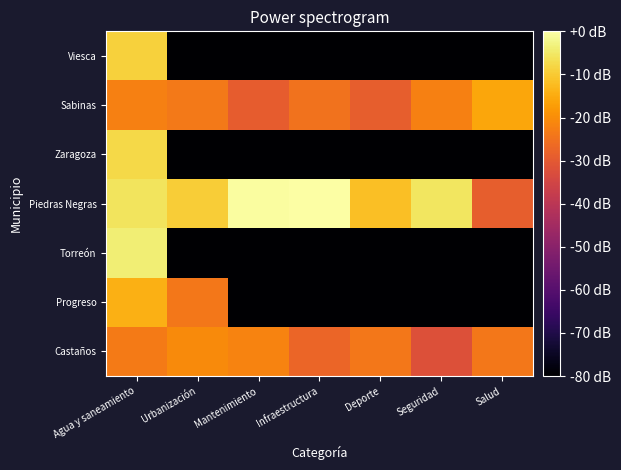

Reading right to left, list all the values displayed in this chart.

Castaños: Salud=-23.9	Seguridad=-32.0	Deporte=-23.9	Infraestructura=-27.2	Mantenimiento=-21.8	Urbanización=-20.4	Agua y saneamiento=-23.2
Progreso: Salud=-134.4	Seguridad=-134.4	Deporte=-134.4	Infraestructura=-134.4	Mantenimiento=-134.4	Urbanización=-24.0	Agua y saneamiento=-14.1
Torreón: Salud=-134.4	Seguridad=-134.4	Deporte=-134.4	Infraestructura=-134.4	Mantenimiento=-134.4	Urbanización=-134.4	Agua y saneamiento=-3.9
Piedras Negras: Salud=-28.8	Seguridad=-5.4	Deporte=-11.6	Infraestructura=0.0	Mantenimiento=-0.4	Urbanización=-9.4	Agua y saneamiento=-5.6
Zaragoza: Salud=-134.4	Seguridad=-134.4	Deporte=-134.4	Infraestructura=-134.4	Mantenimiento=-134.4	Urbanización=-134.4	Agua y saneamiento=-7.6
Sabinas: Salud=-15.8	Seguridad=-22.4	Deporte=-28.8	Infraestructura=-24.9	Mantenimiento=-29.4	Urbanización=-23.5	Agua y saneamiento=-22.2
Viesca: Salud=-134.4	Seguridad=-134.4	Deporte=-134.4	Infraestructura=-134.4	Mantenimiento=-134.4	Urbanización=-134.4	Agua y saneamiento=-9.0